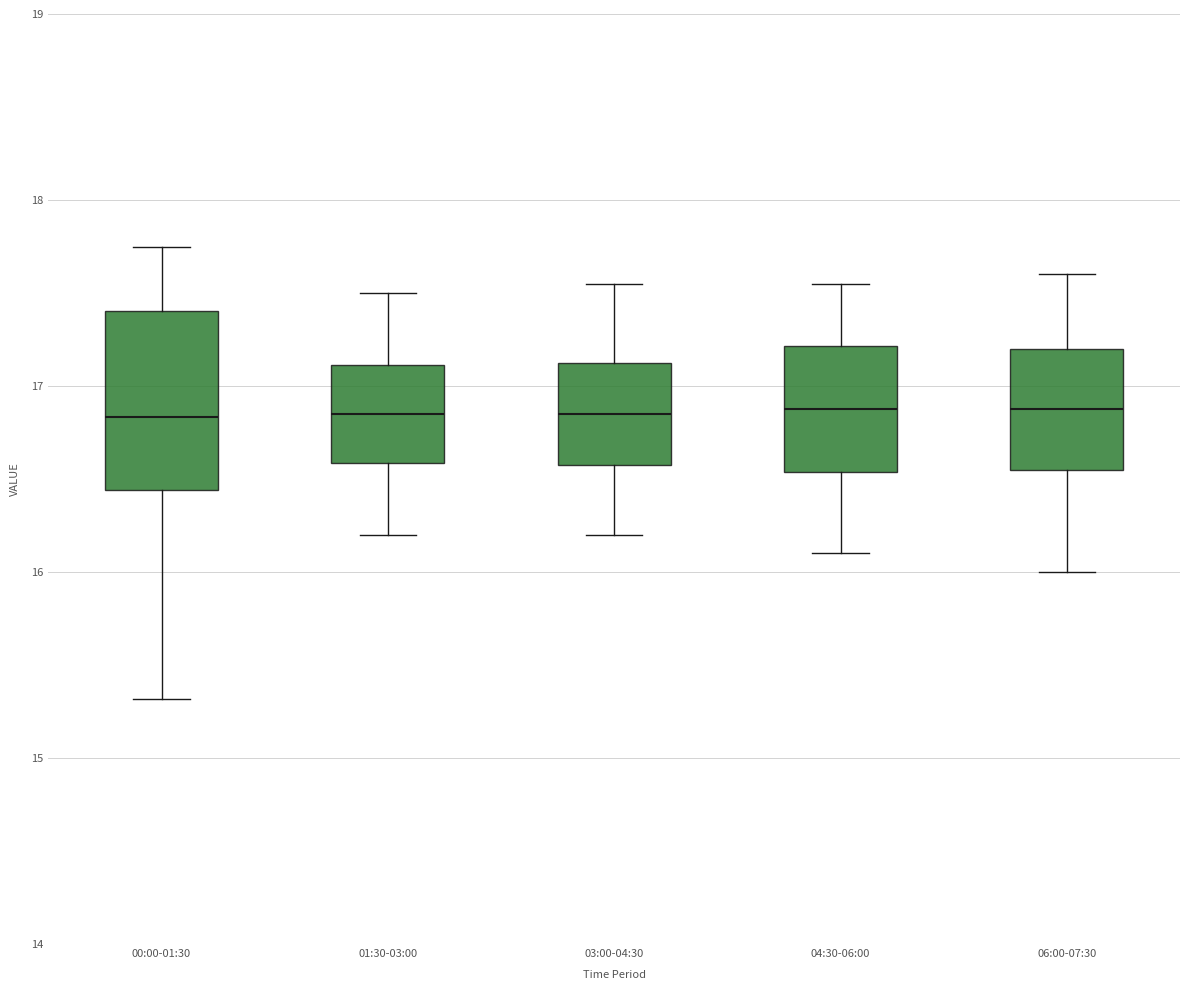

Reading left to right, read every box against the y-axis: the position of its median line, the range the box covers, and the ends of its whiskers. The values are not printed on the chart, so give them approximately, as read against the axis.

00:00-01:30: median 16.8, box 16.4 to 17.4, whiskers 15.3 to 17.8
01:30-03:00: median 16.9, box 16.6 to 17.1, whiskers 16.2 to 17.5
03:00-04:30: median 16.9, box 16.6 to 17.1, whiskers 16.2 to 17.6
04:30-06:00: median 16.9, box 16.5 to 17.2, whiskers 16.1 to 17.6
06:00-07:30: median 16.9, box 16.6 to 17.2, whiskers 16.0 to 17.6